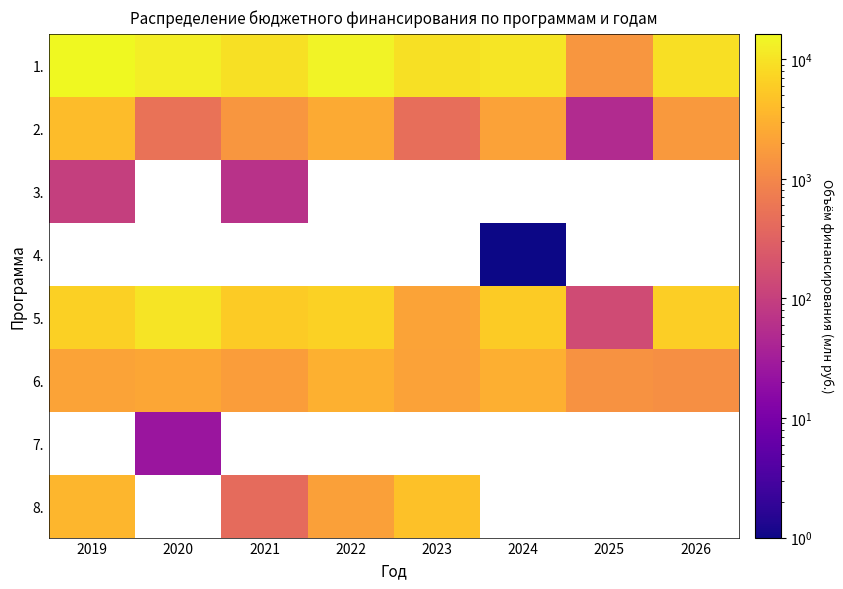

Which has a higher value, 2021 or 2026?

2021